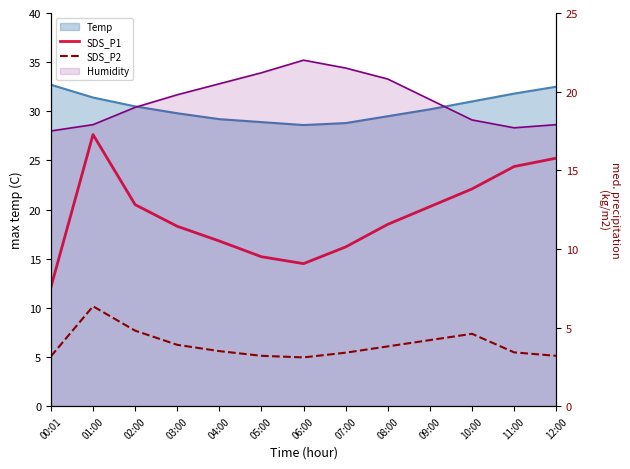

True or false: SDS_P2 and SDS_P1 cross at least once.

False